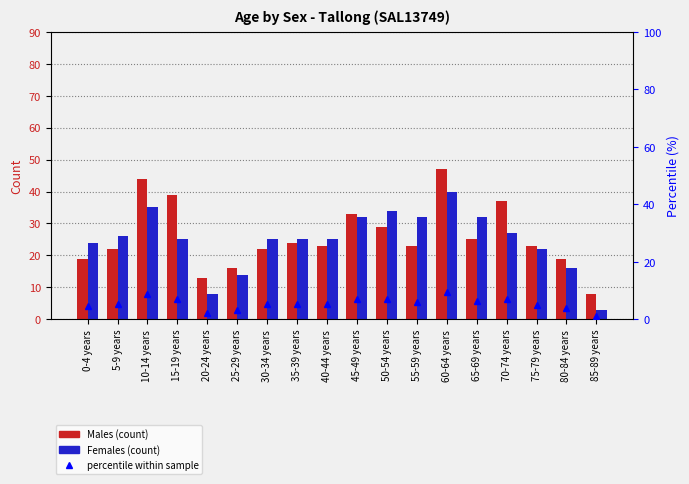

What is the maximum value for percentile within sample?

9.5